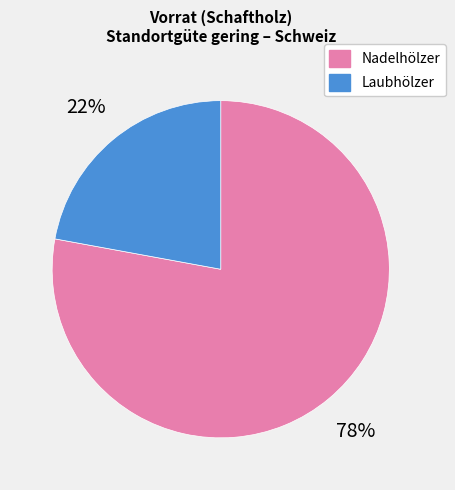

Between Laubhölzer and Nadelhölzer, which is larger?

Nadelhölzer